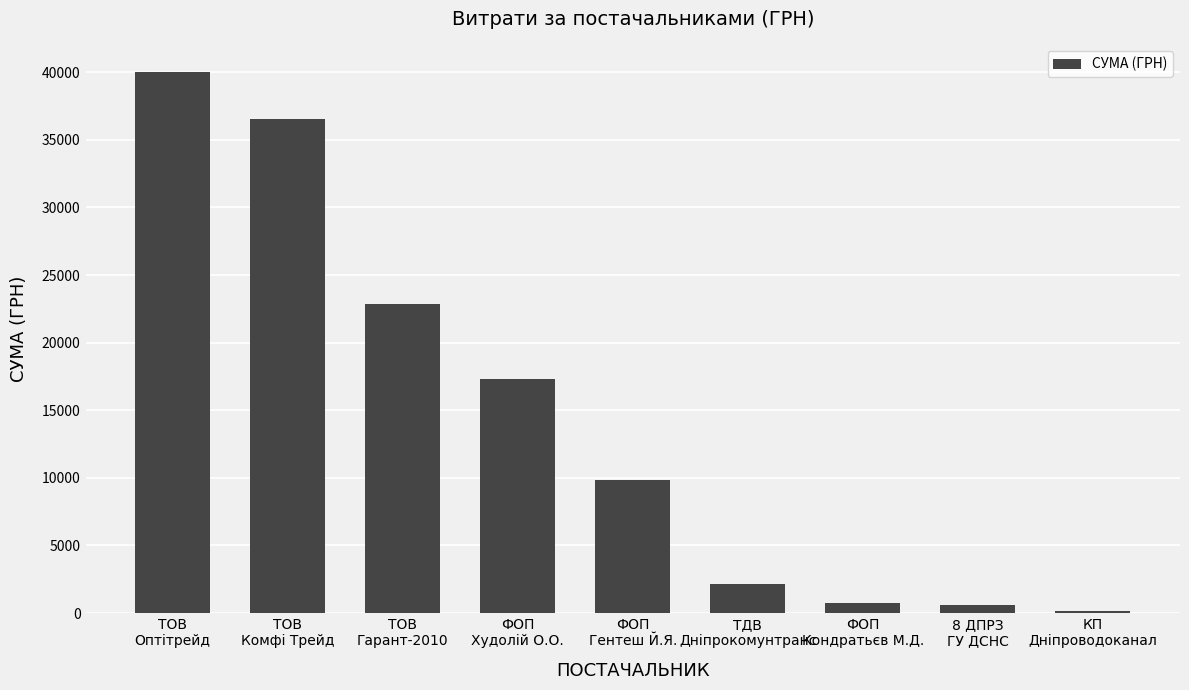

Which has a higher value, 8 ДПРЗ
ГУ ДСНС or КП
Дніпроводоканал?

8 ДПРЗ
ГУ ДСНС